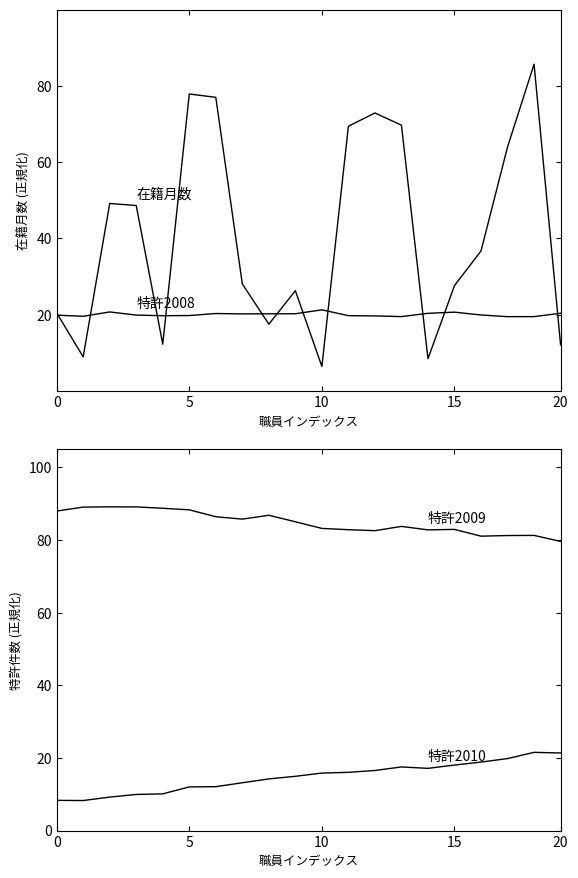

Reading left to right, transcribe all the data shown in this chart.

在籍月数: 20.5	8.9	49.2	48.6	12.3	77.9	77.0	28.1	17.5	26.3	6.4	69.4	72.9	69.7	8.5	27.6	36.7	64.0	85.7	12.1
特許2008: 19.9	19.6	20.7	19.9	19.7	19.8	20.3	20.2	20.2	20.3	21.3	19.8	19.7	19.5	20.4	20.7	19.9	19.5	19.5	20.4
特許2009: 88.0	89.1	89.1	89.1	88.7	88.3	86.4	85.8	86.8	85.0	83.2	82.9	82.6	83.8	82.8	82.9	81.1	81.2	81.3	79.6
特許2010: 8.3	8.3	9.2	9.9	10.1	12.0	12.1	13.2	14.2	14.9	15.8	16.0	16.5	17.5	17.1	18.0	18.9	19.8	21.5	21.4